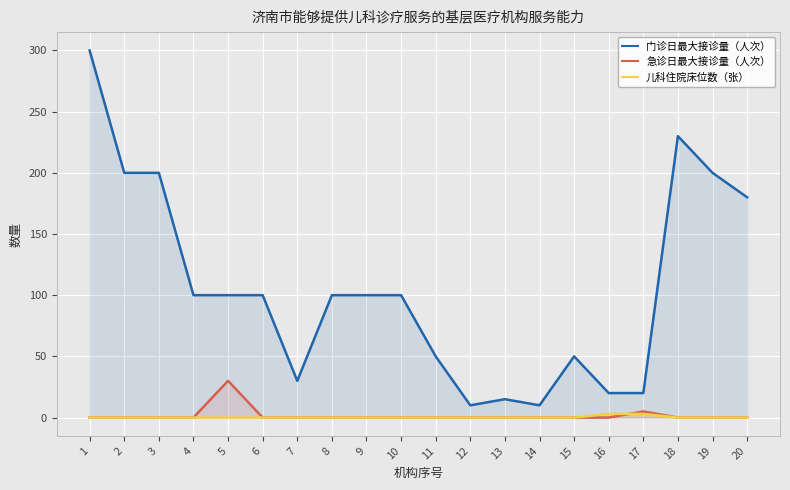

How many categories are shown in the chart?

20